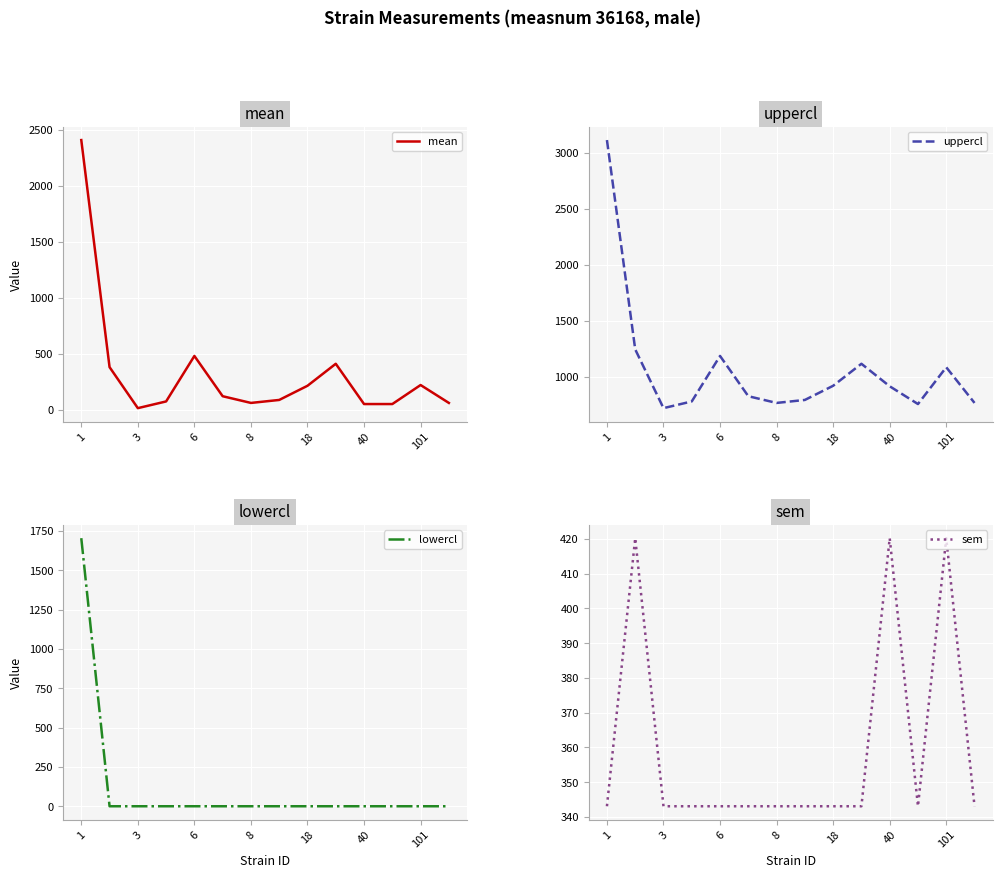

What is the minimum value for uppercl?

719.9